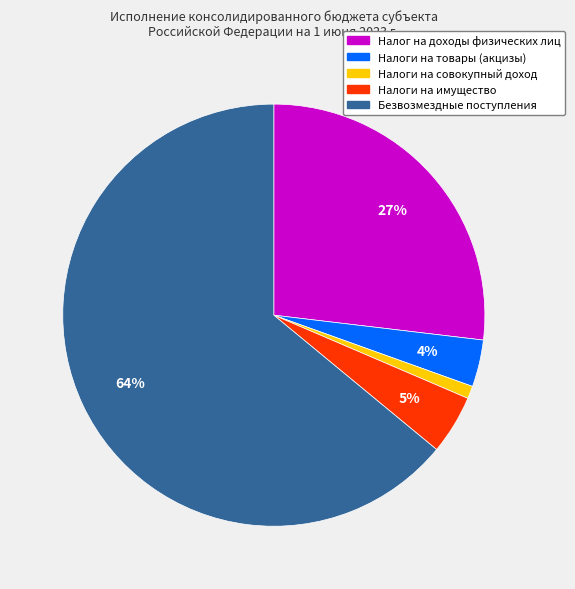

Between Налоги на имущество and Налог на доходы физических лиц, which is larger?

Налог на доходы физических лиц